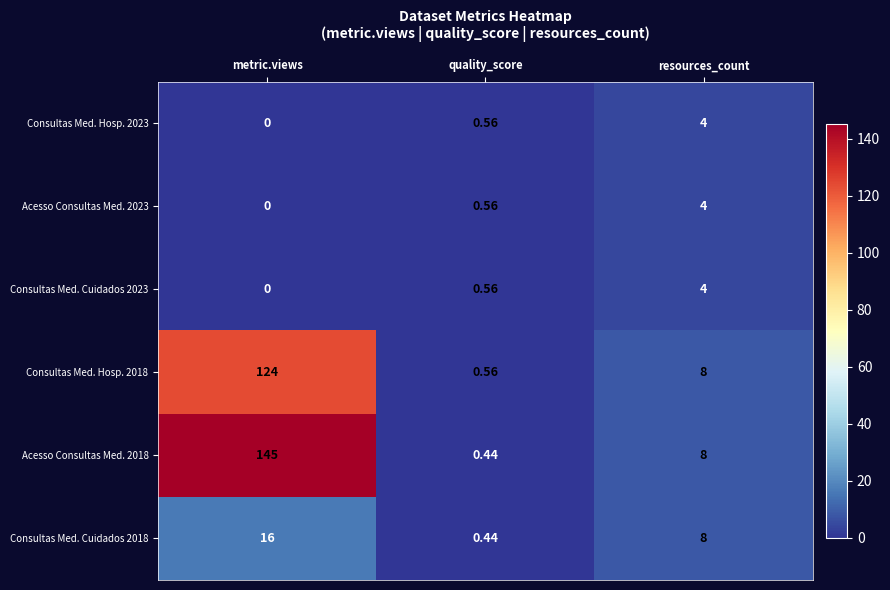

Which series has the largest range (max minus min)?

Acesso Consultas Med. 2018